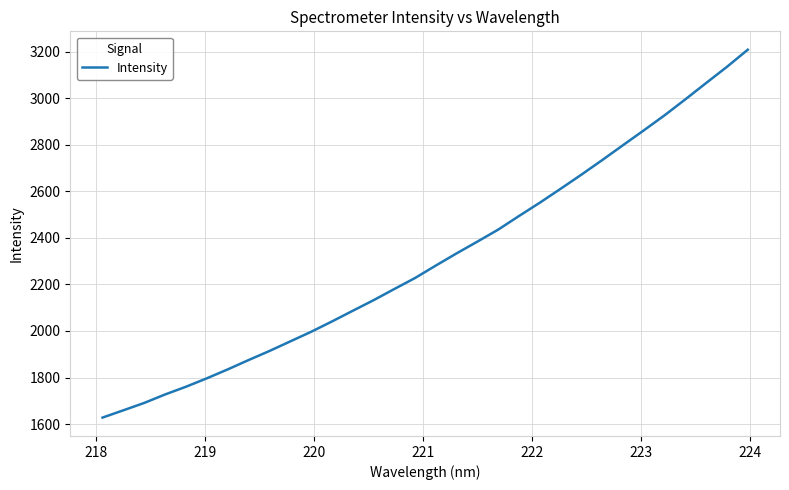

What is the difference between the maximum and minimum values?

1579.7